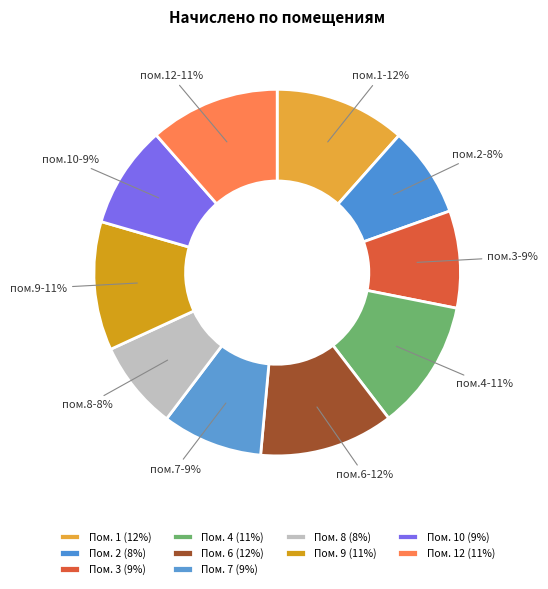

Count the number of slices in the pie.

10